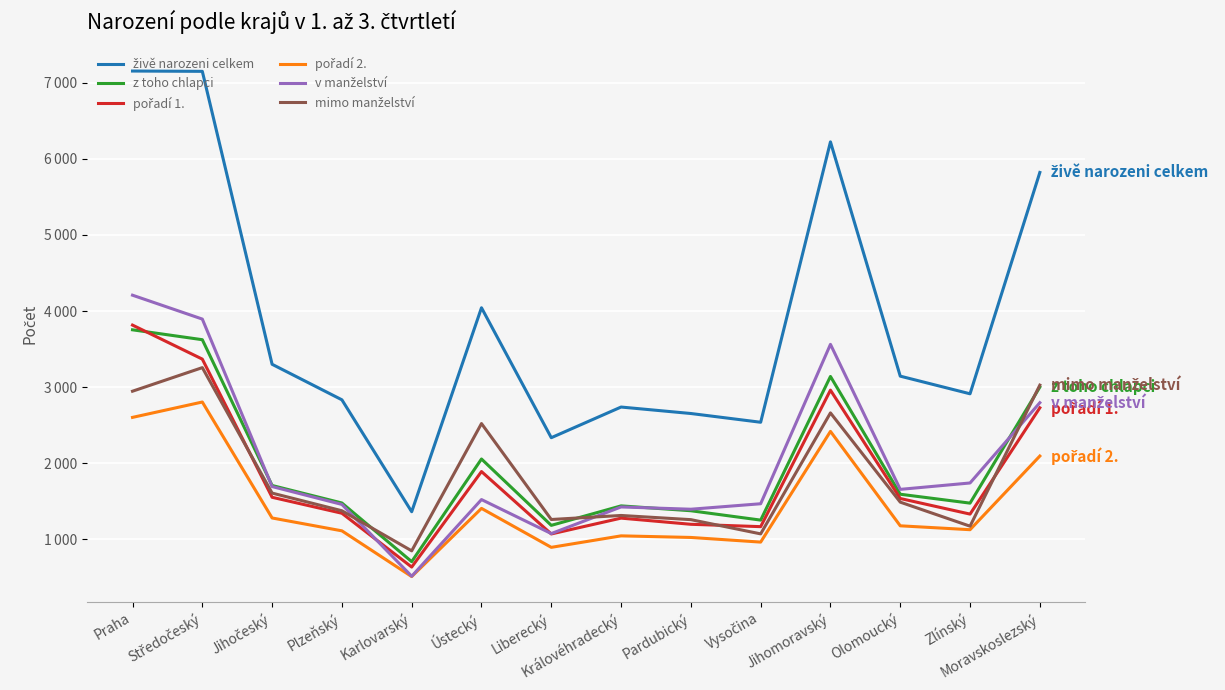

Reading left to right, what are all the values shown in this chart?

živě narozeni celkem: 7154	7150	3300	2833	1362	4043	2335	2738	2653	2538	6223	3144	2912	5821
z toho chlapci: 3753	3623	1707	1477	706	2055	1183	1439	1375	1252	3140	1592	1475	3000
pořadí 1.: 3815	3368	1552	1342	635	1890	1070	1278	1197	1166	2960	1536	1331	2728
pořadí 2.: 2602	2804	1280	1111	510	1406	894	1045	1024	963	2418	1177	1126	2094
v manželství: 4208	3894	1693	1458	514	1522	1075	1425	1395	1467	3562	1656	1740	2795
mimo manželství: 2946	3256	1607	1375	848	2521	1260	1313	1258	1071	2661	1488	1172	3026